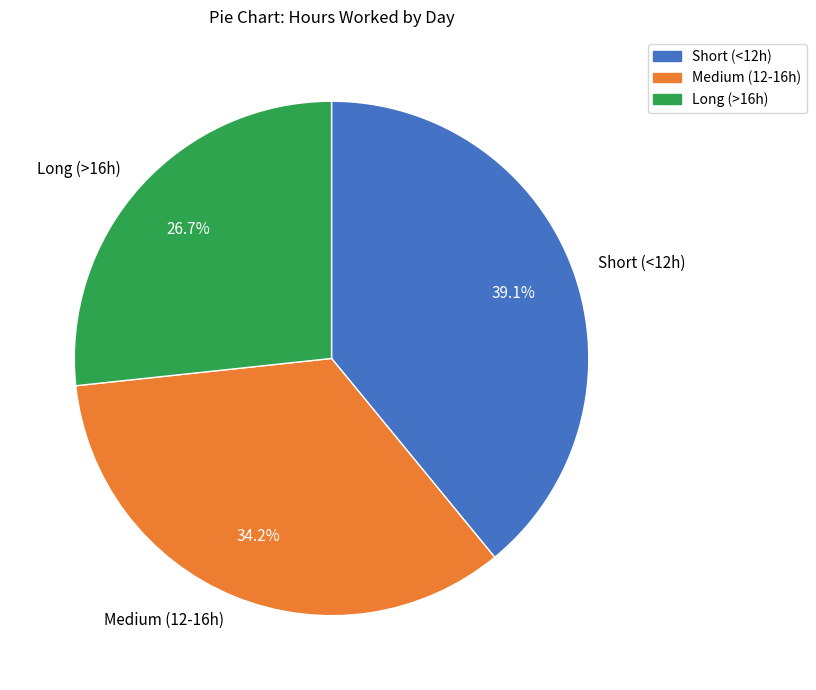

How many slices are in this pie chart?

3